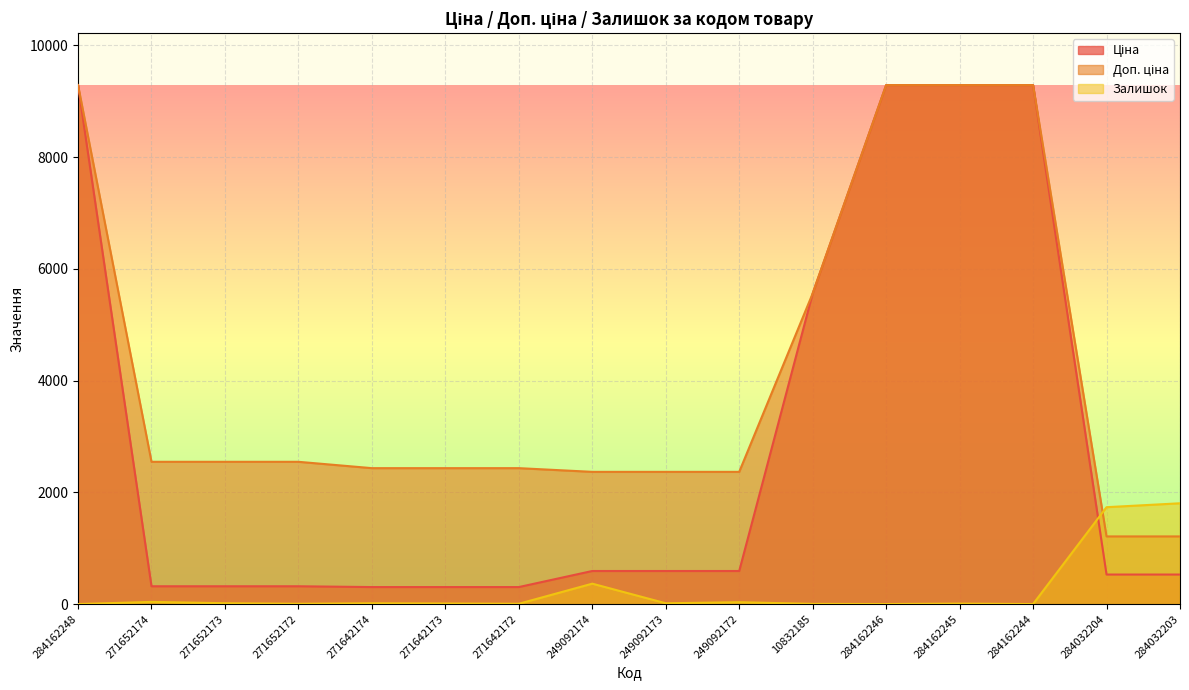

Between 10832185 and 284162248, which is larger?

284162248